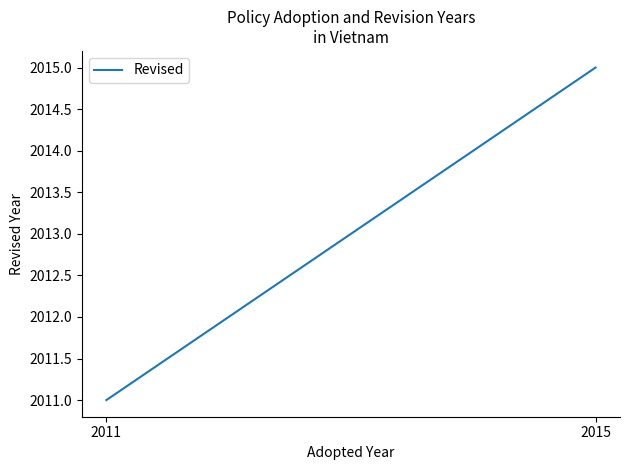

The value at 2015 is 718. True or false?

False